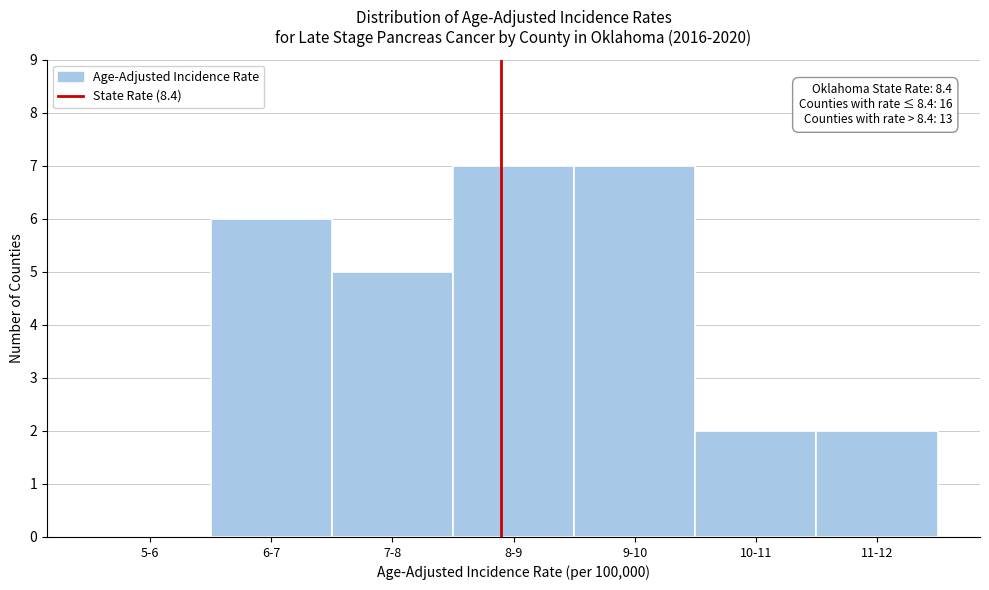

Reading left to right, list all the values displayed in this chart.

5-6=0	6-7=6	7-8=5	8-9=7	9-10=7	10-11=2	11-12=2